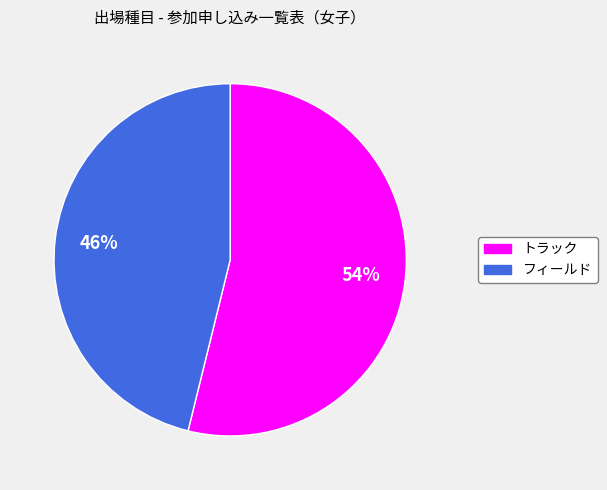

Which has a higher value, トラック or フィールド?

トラック